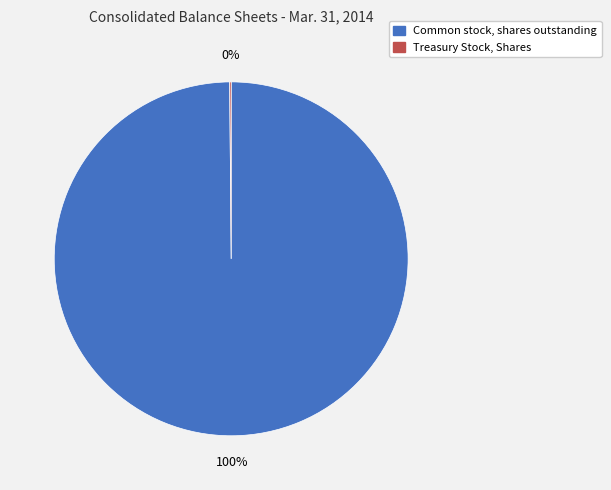

To the nearest percent, what is the difference between the largest and smallest slice percentages?

100%